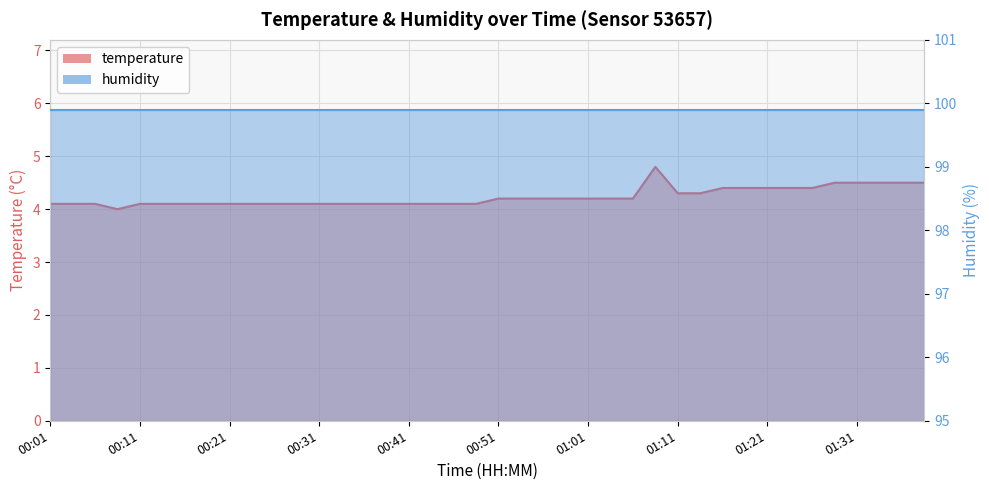

How many interior local valleys (lower than both neighbors) does the data have?

1